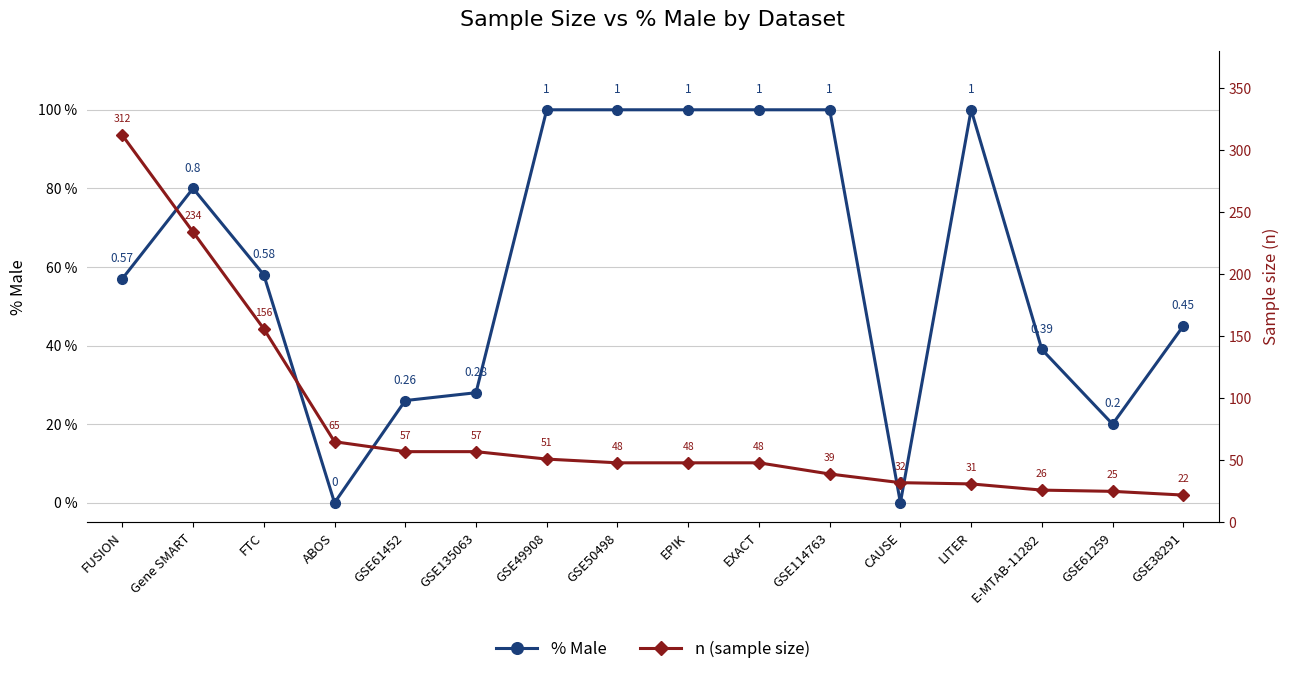

Reading right to left, transcribe all the data shown in this chart.

% Male: GSE38291=0.5	GSE61259=0.2	E-MTAB-11282=0.4	LITER=1.0	CAUSE=0.0	GSE114763=1.0	EXACT=1.0	EPIK=1.0	GSE50498=1.0	GSE49908=1.0	GSE135063=0.3	GSE61452=0.3	ABOS=0.0	FTC=0.6	Gene SMART=0.8	FUSION=0.6
n (sample size): GSE38291=22.0	GSE61259=25.0	E-MTAB-11282=26.0	LITER=31.0	CAUSE=32.0	GSE114763=39.0	EXACT=48.0	EPIK=48.0	GSE50498=48.0	GSE49908=51.0	GSE135063=57.0	GSE61452=57.0	ABOS=65.0	FTC=156.0	Gene SMART=234.0	FUSION=312.0